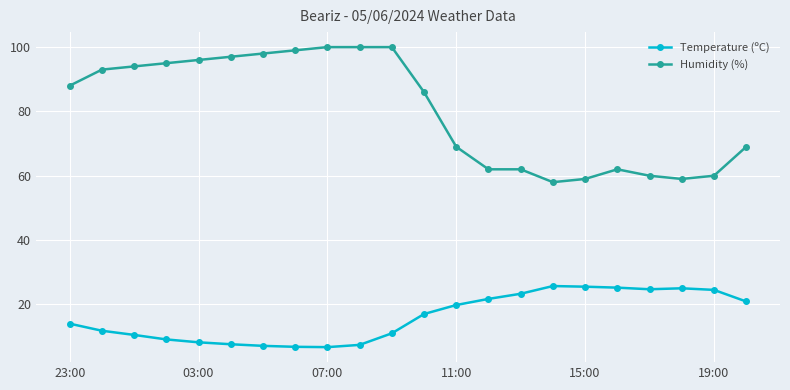

Is this an area chart (filled region under the line)?

No